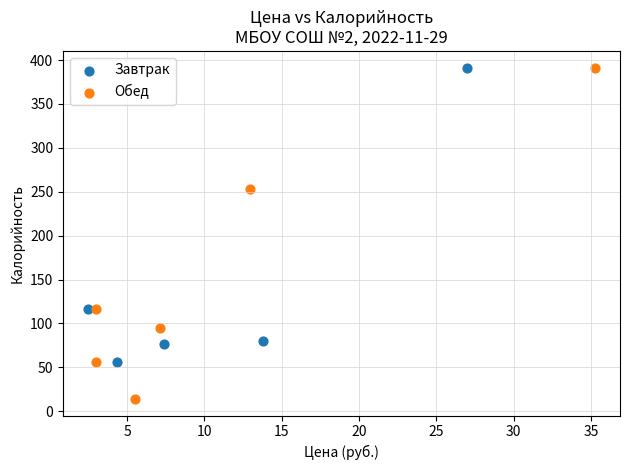

Which series contains the lowest Y value?

Обед